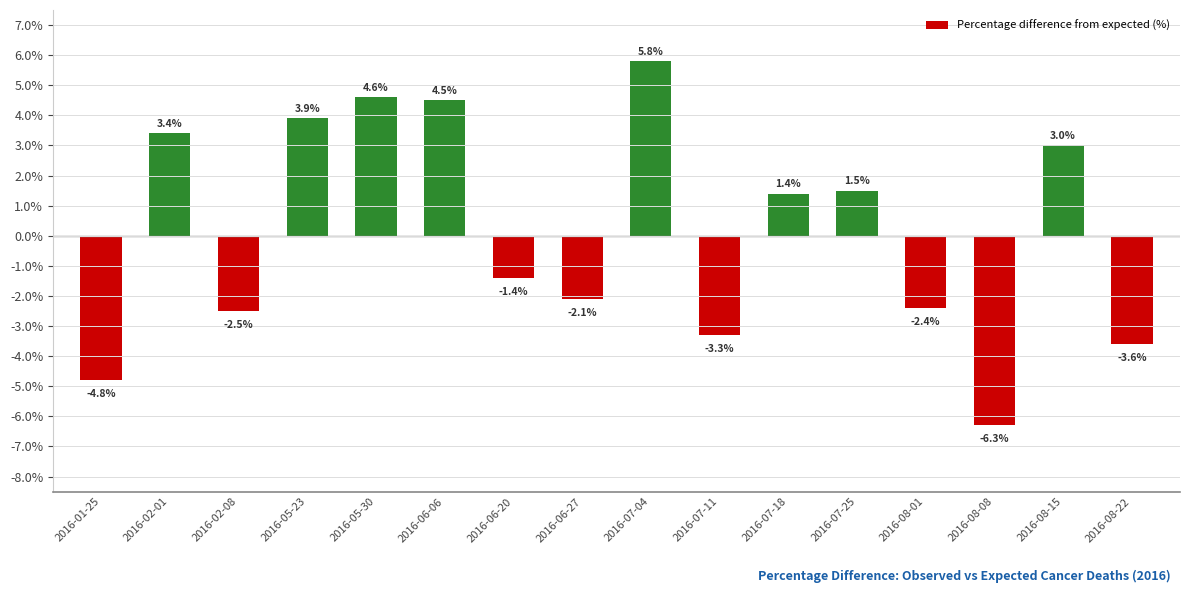

How many bars are there in total?

16